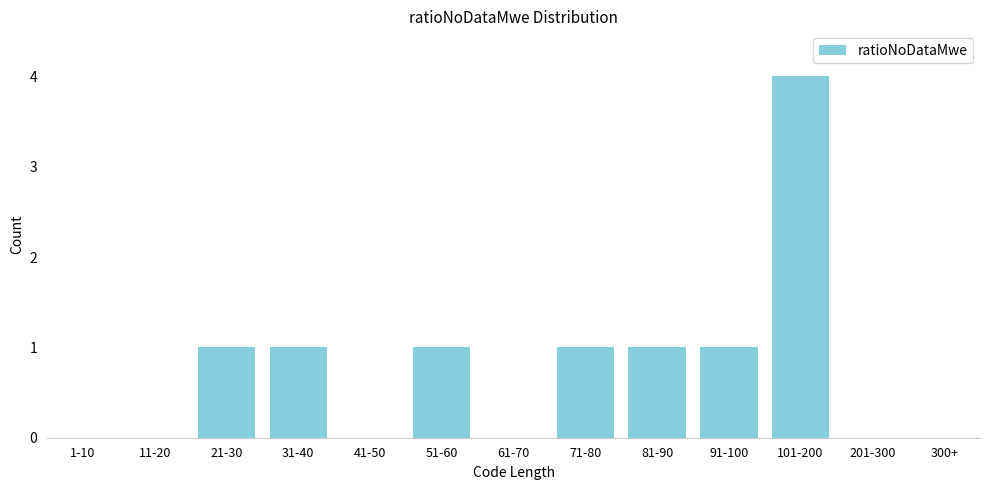

Reading right to left, extract all data points from this chart.

300+=0	201-300=0	101-200=4	91-100=1	81-90=1	71-80=1	61-70=0	51-60=1	41-50=0	31-40=1	21-30=1	11-20=0	1-10=0